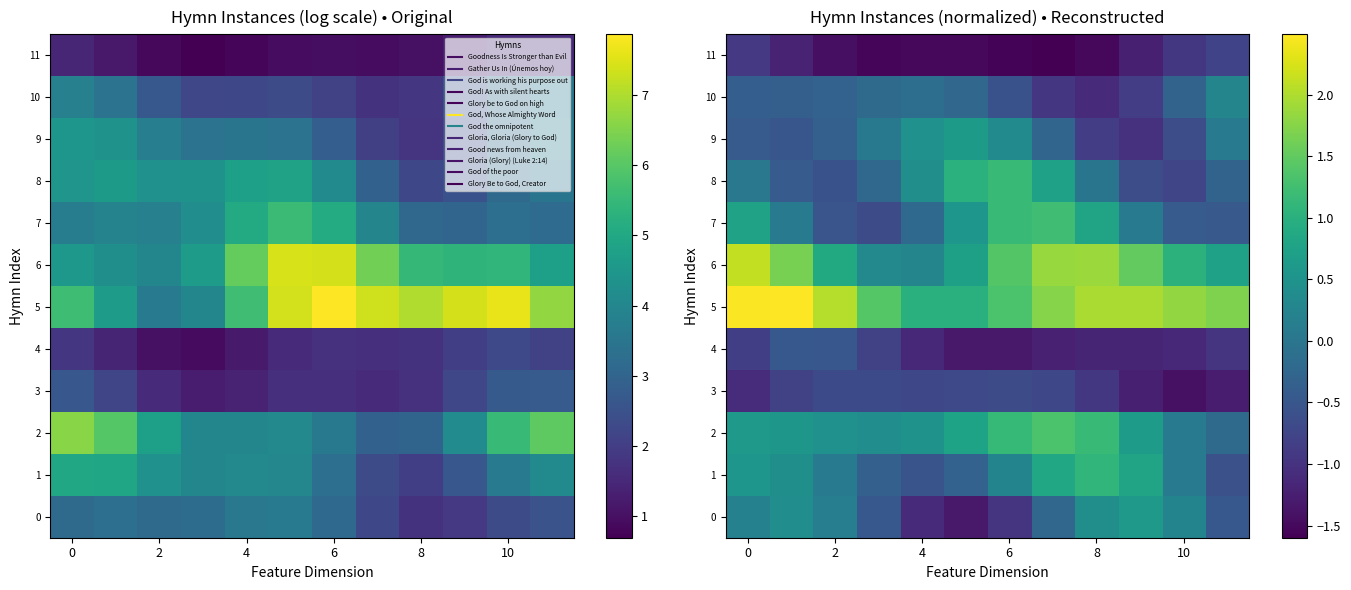

What is the smallest value displayed?

-1.6